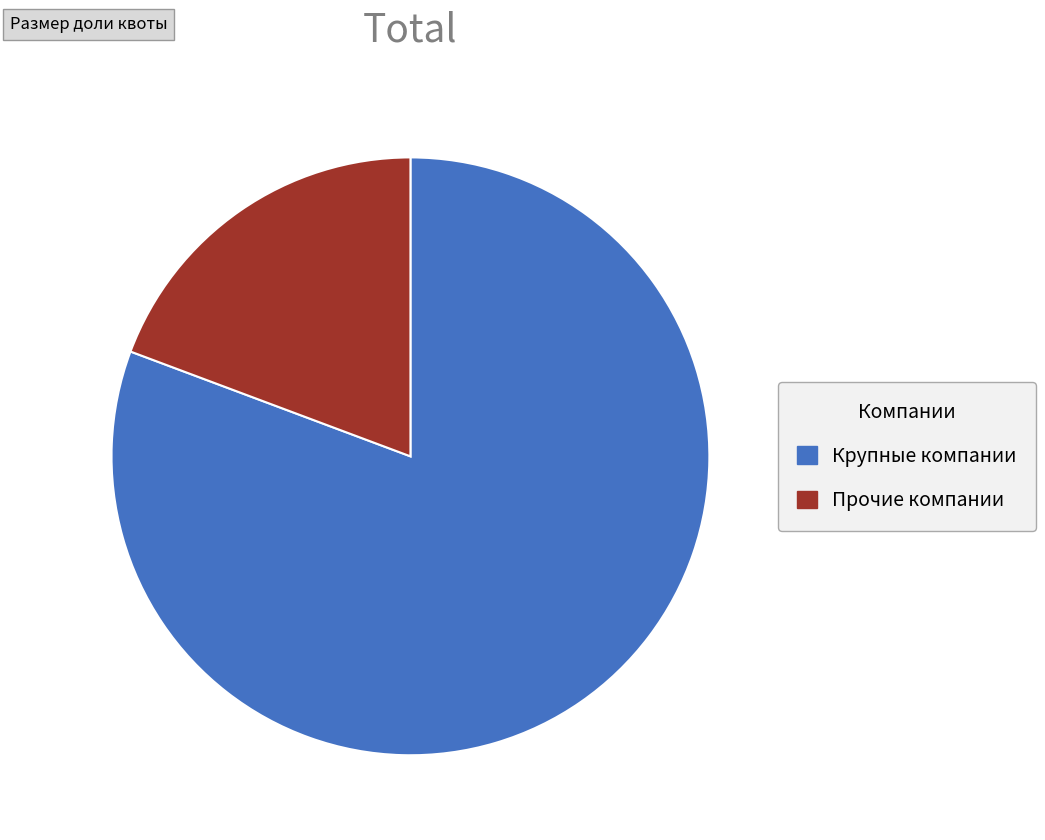

The Крупные компании slice represents 90% of the pie. True or false?

False